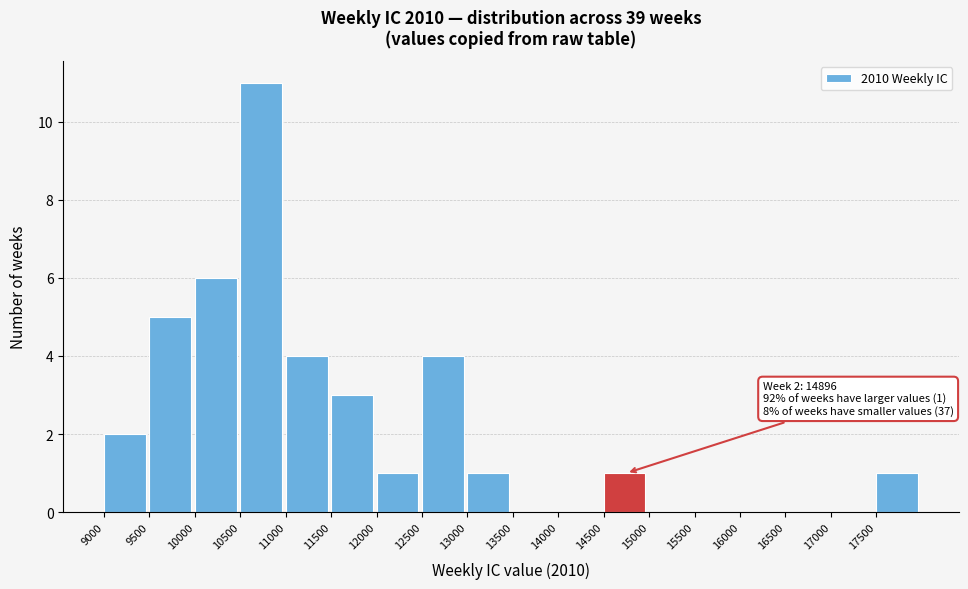

Over which range of the x-axis is the bar tallest?

10500 to 11000